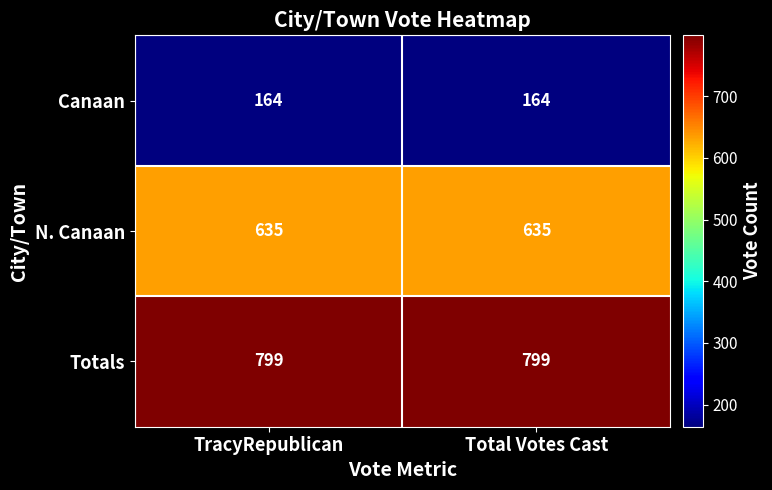

What is the approximate value of N. Canaan at Total Votes Cast?

635